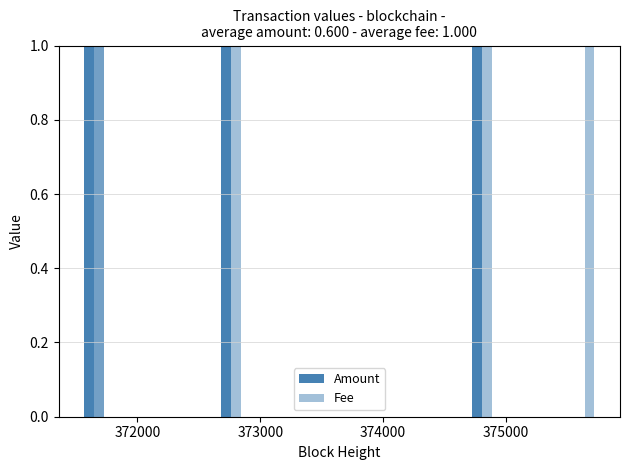

Rank the series at 372000 from highest to lowest value.

Amount, Fee